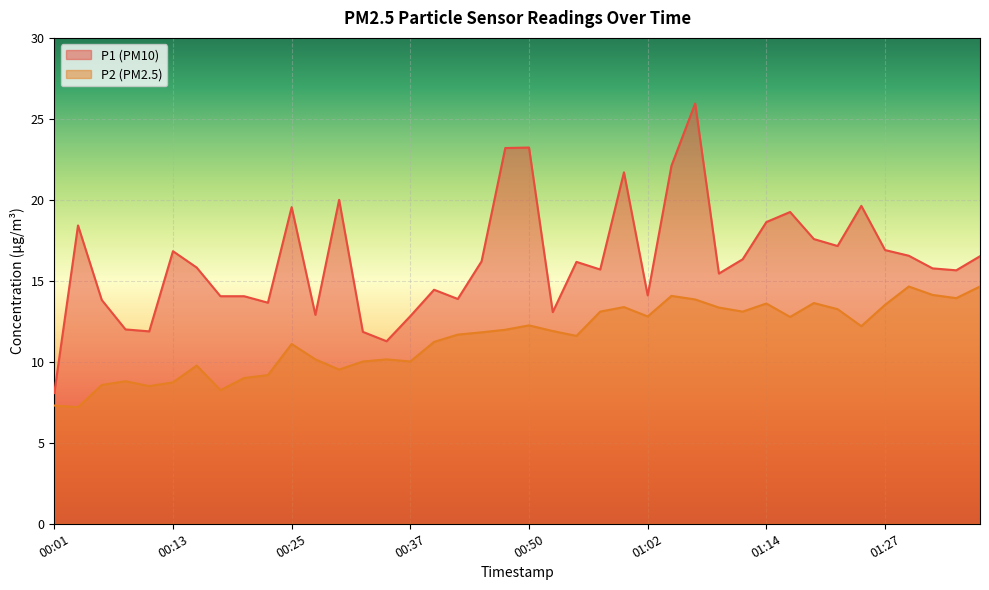

Is the value of P2 at 01:29 greater than the value of P1 at 00:11?

Yes